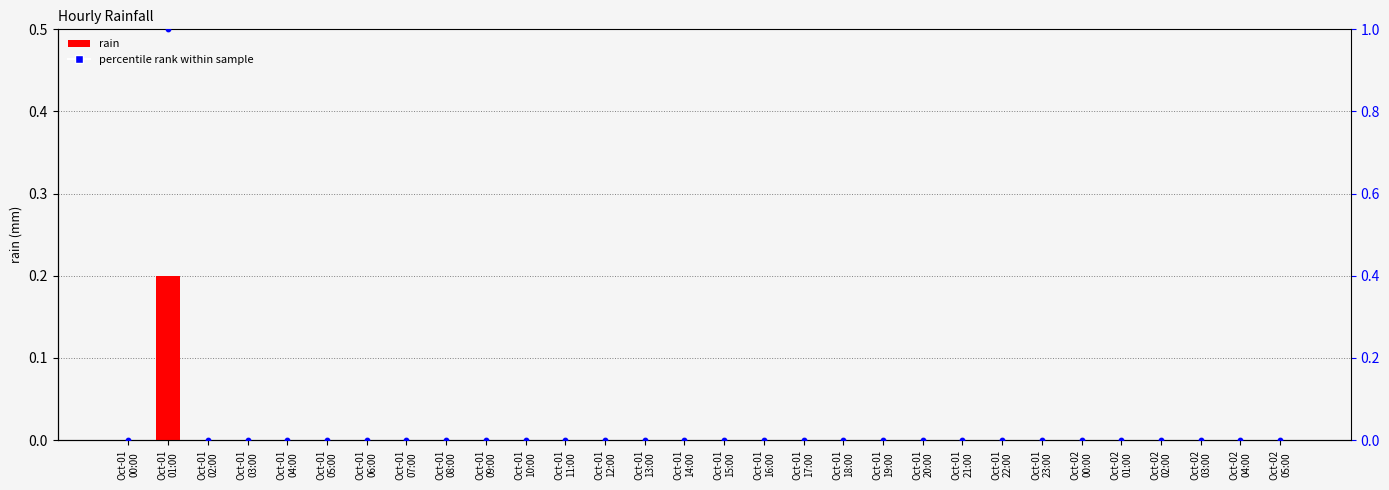

At which category is the sum across all series the highest?

Oct-01
01:00